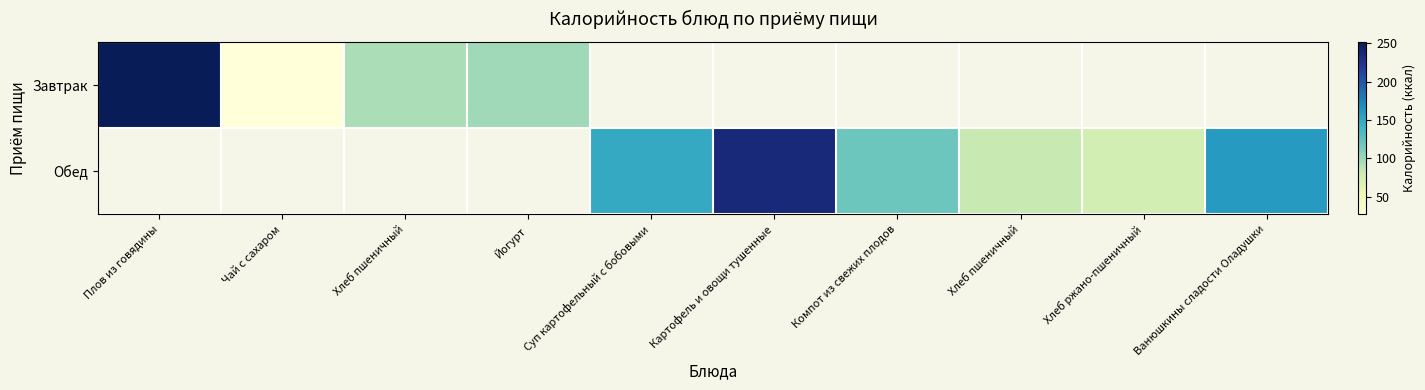

Rank the series by their maximum value, from highest to lowest.

Завтрак, Обед